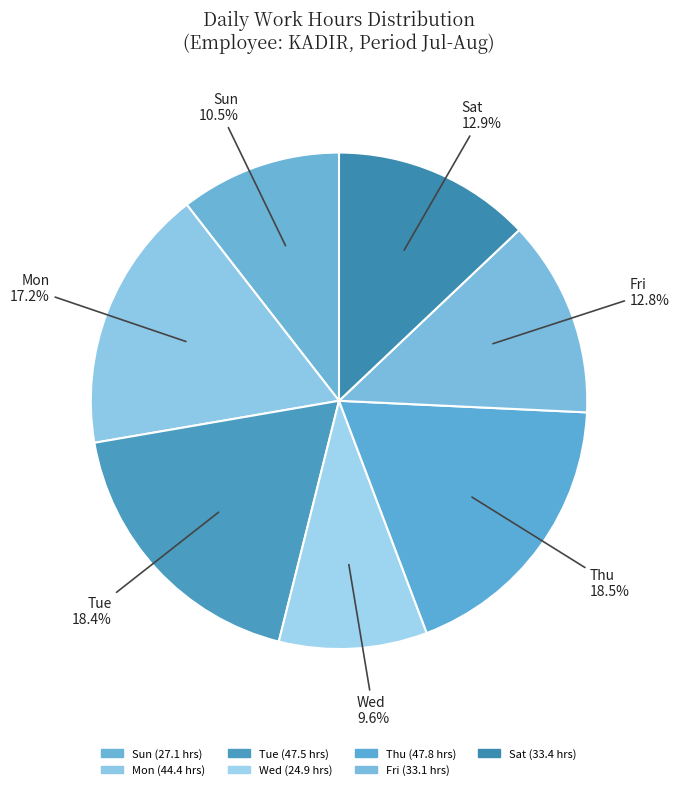

Is there a majority slice in this chart?

No